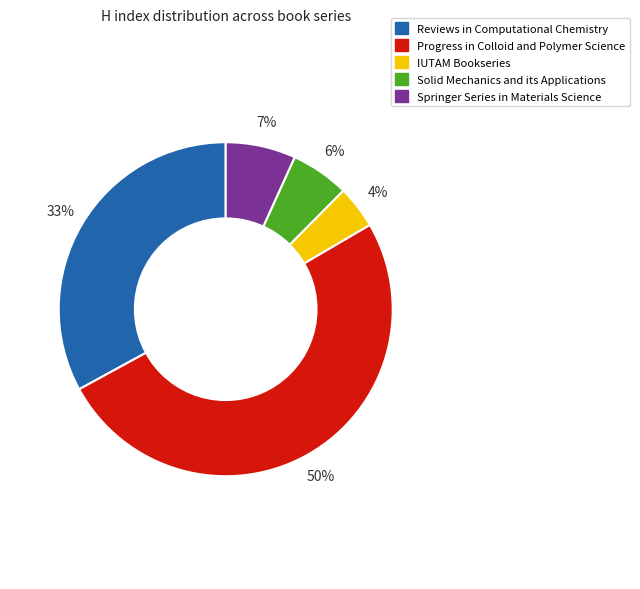

Between Springer Series in Materials Science and Solid Mechanics and its Applications, which is larger?

Springer Series in Materials Science